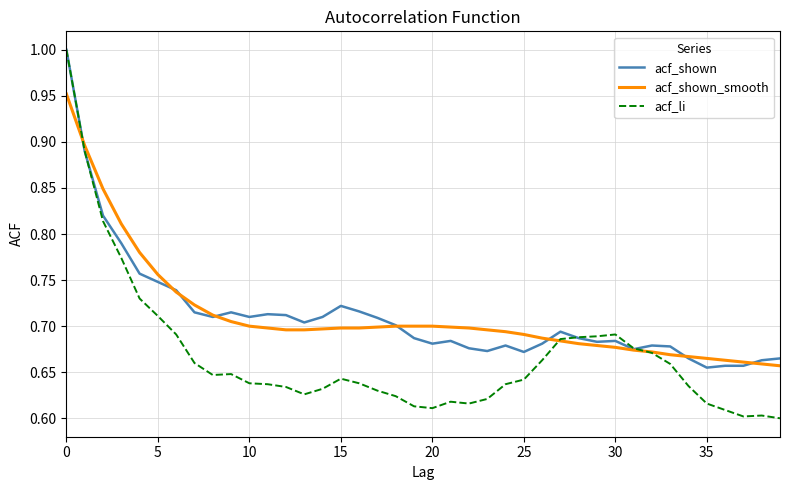

True or false: acf_shown_smooth and acf_li cross at least once.

True